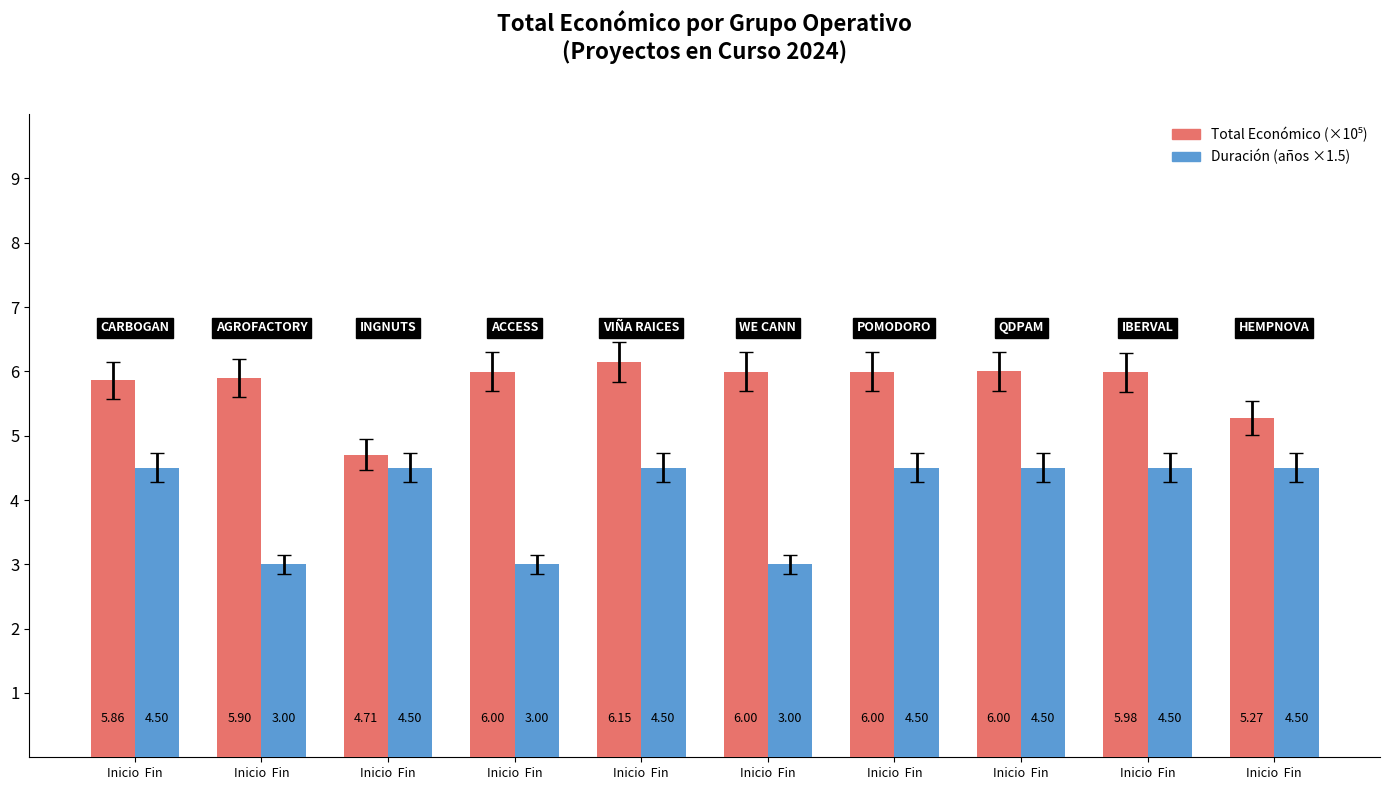

Count the number of data series in this chart.

2